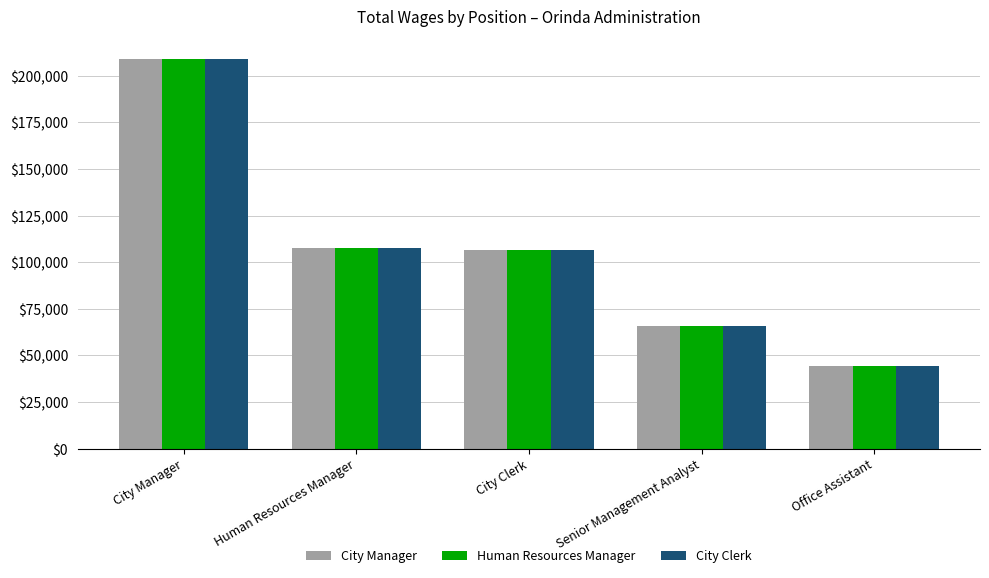

At how many categories does at least one series exceed 138768?

1